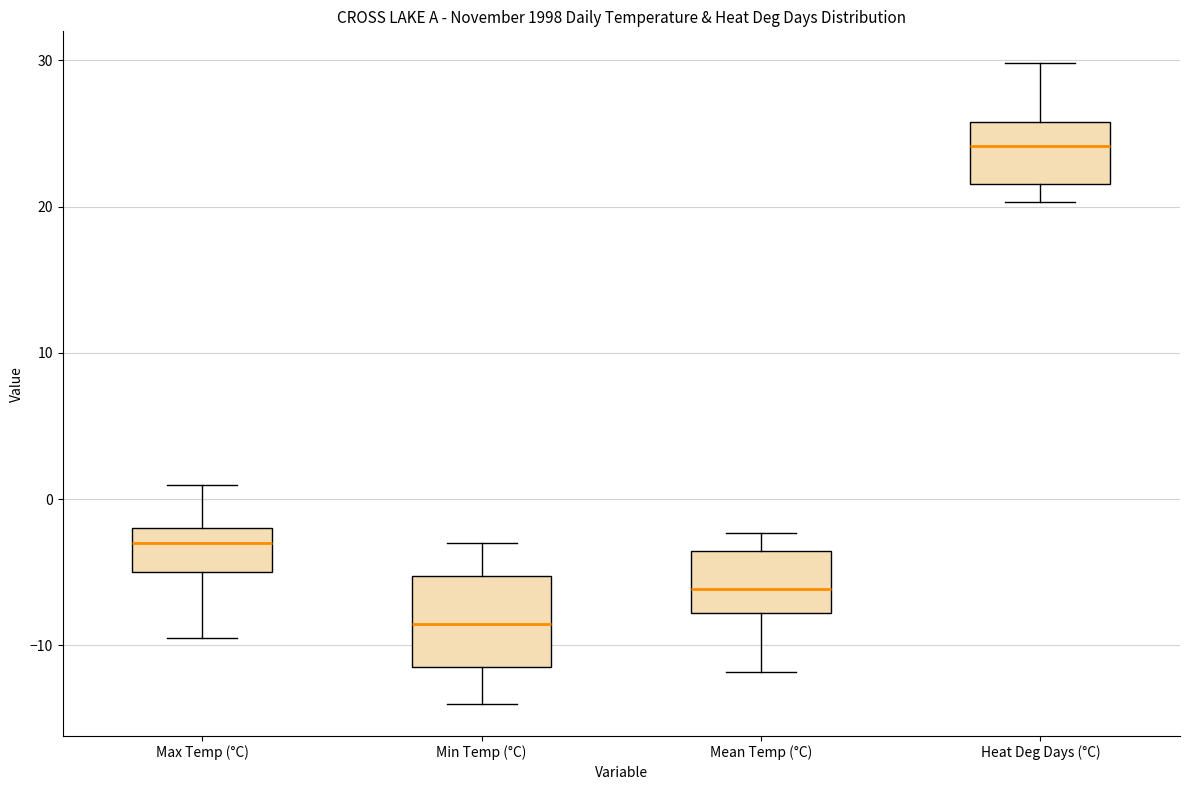

Which box is the tallest, from its lower edge to its upper edge?

Min Temp (°C)